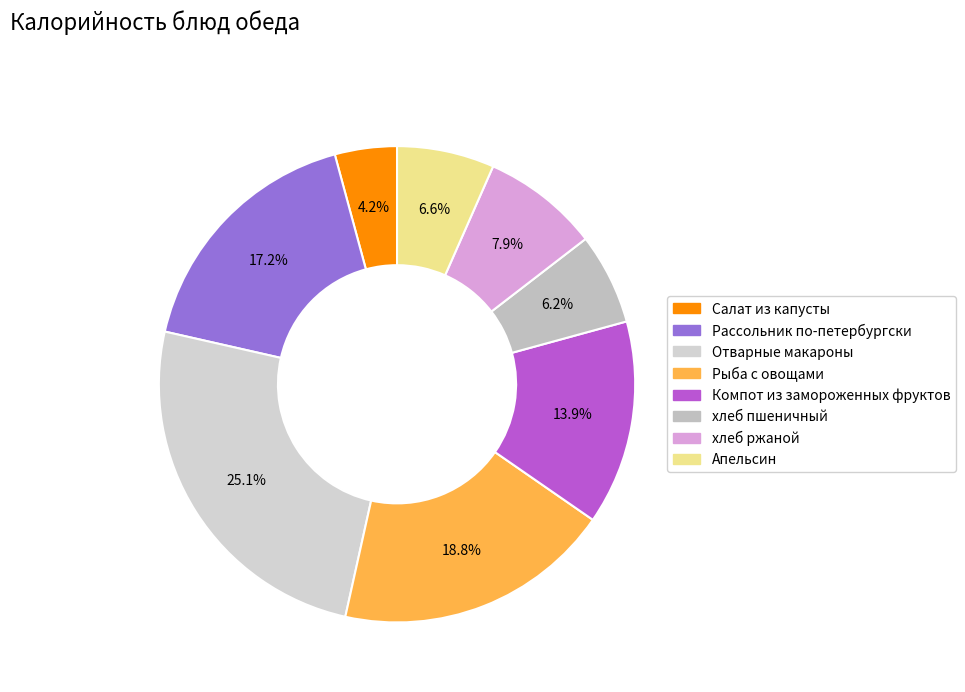

To the nearest percent, what portion does Компот из замороженных фруктов represent?

14%